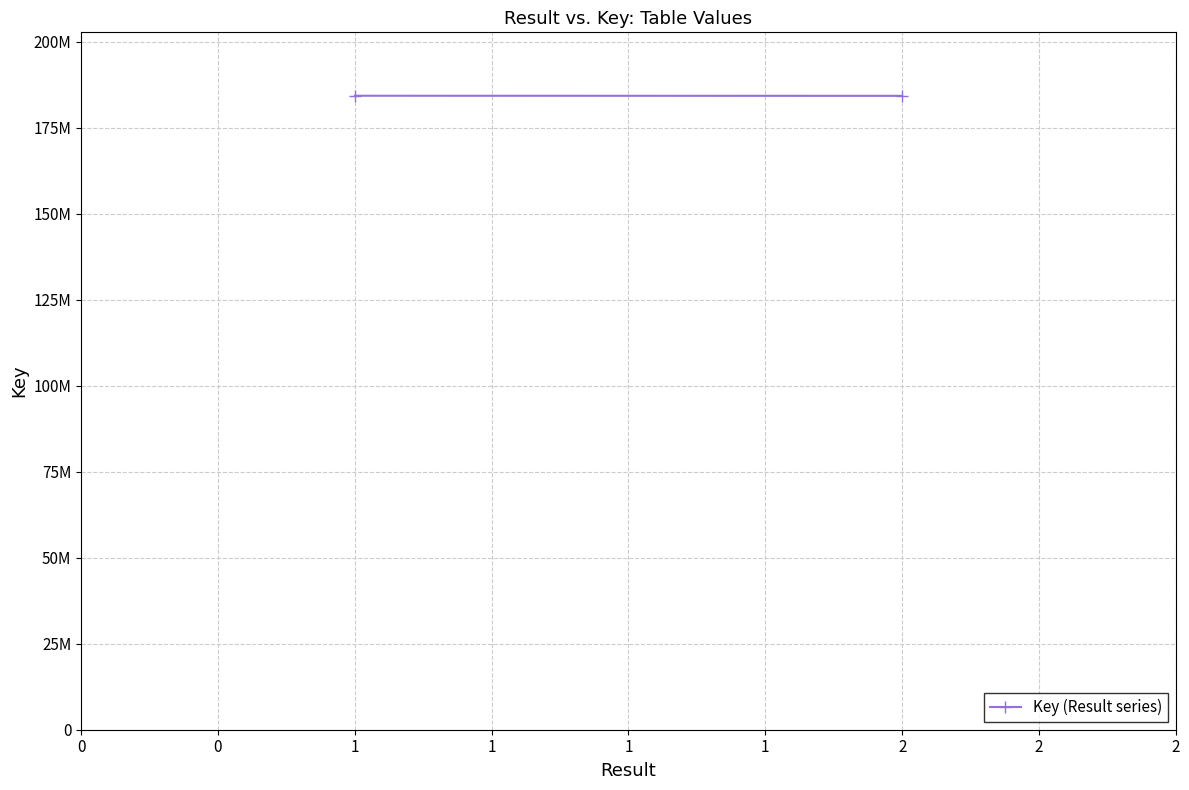

What is the difference between the maximum and minimum values?

32567